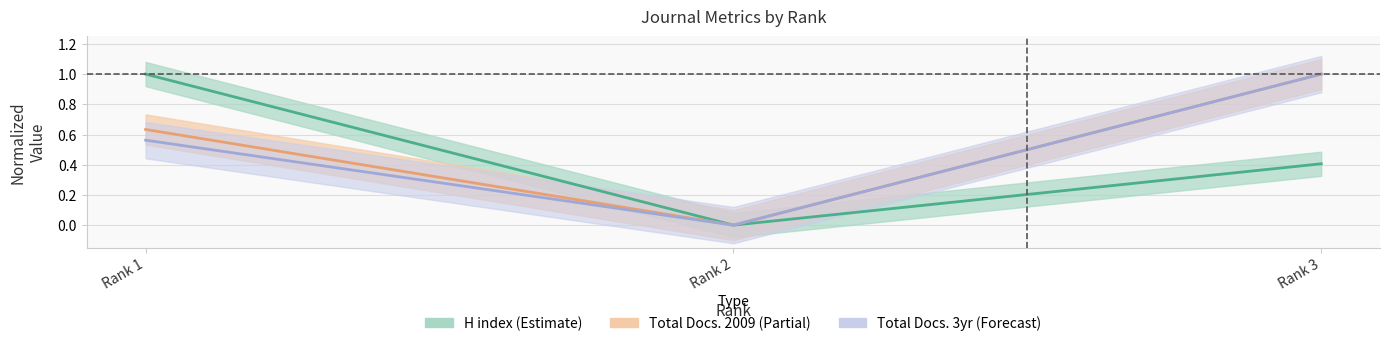

How many values in the H index series exceed 0?

2